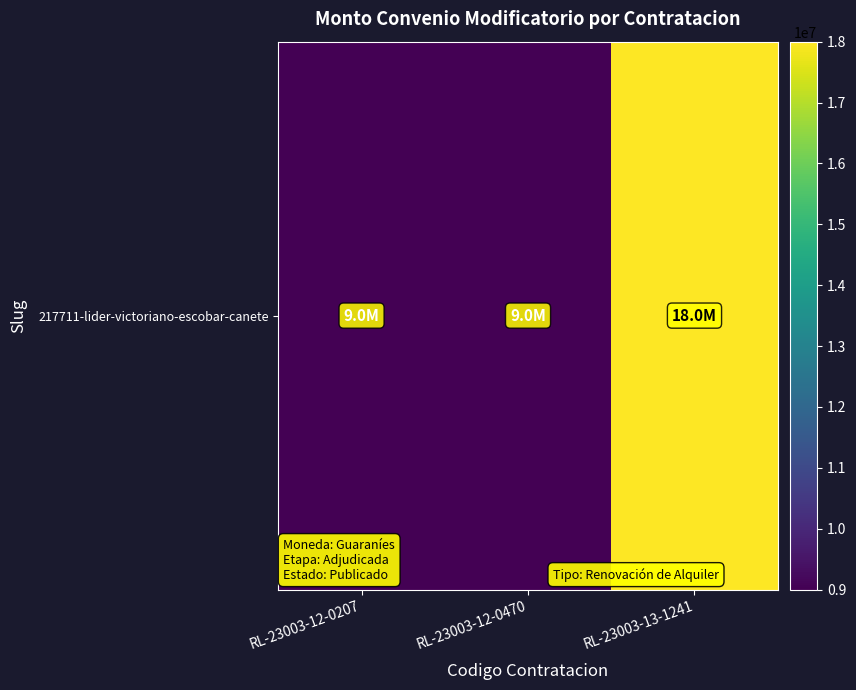

What is the smallest value displayed?

9000000